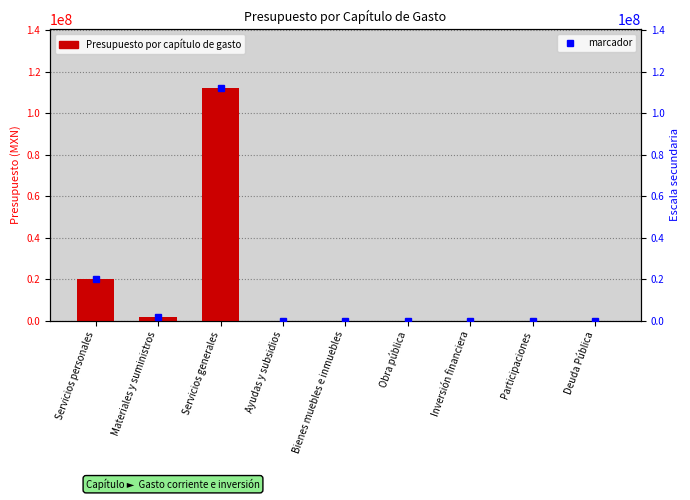

At which label is the value closest to 56149985?

Servicios personales